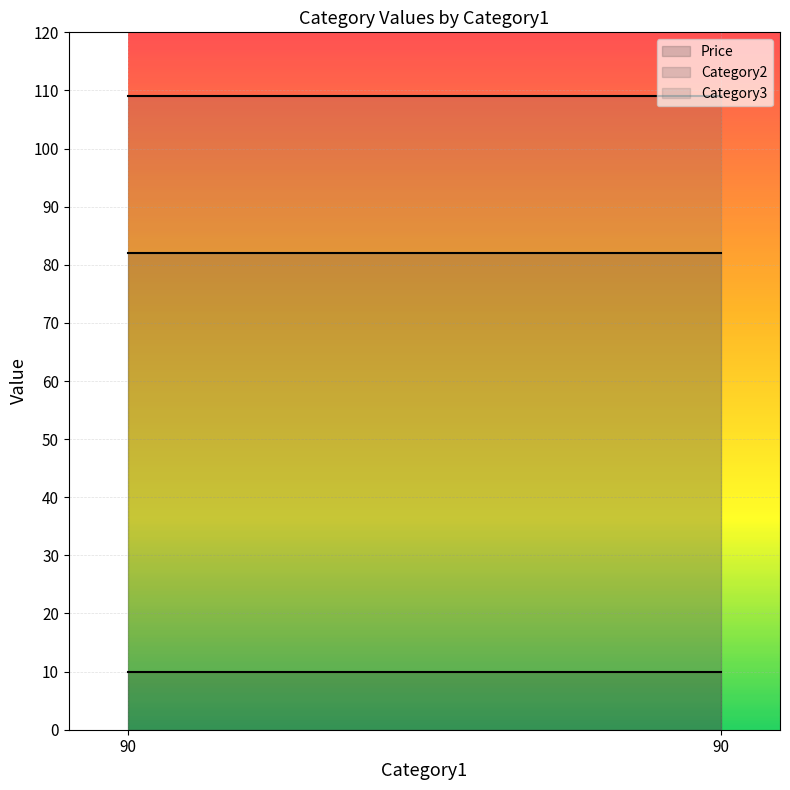

Read the Category2 value at 90.

82.0